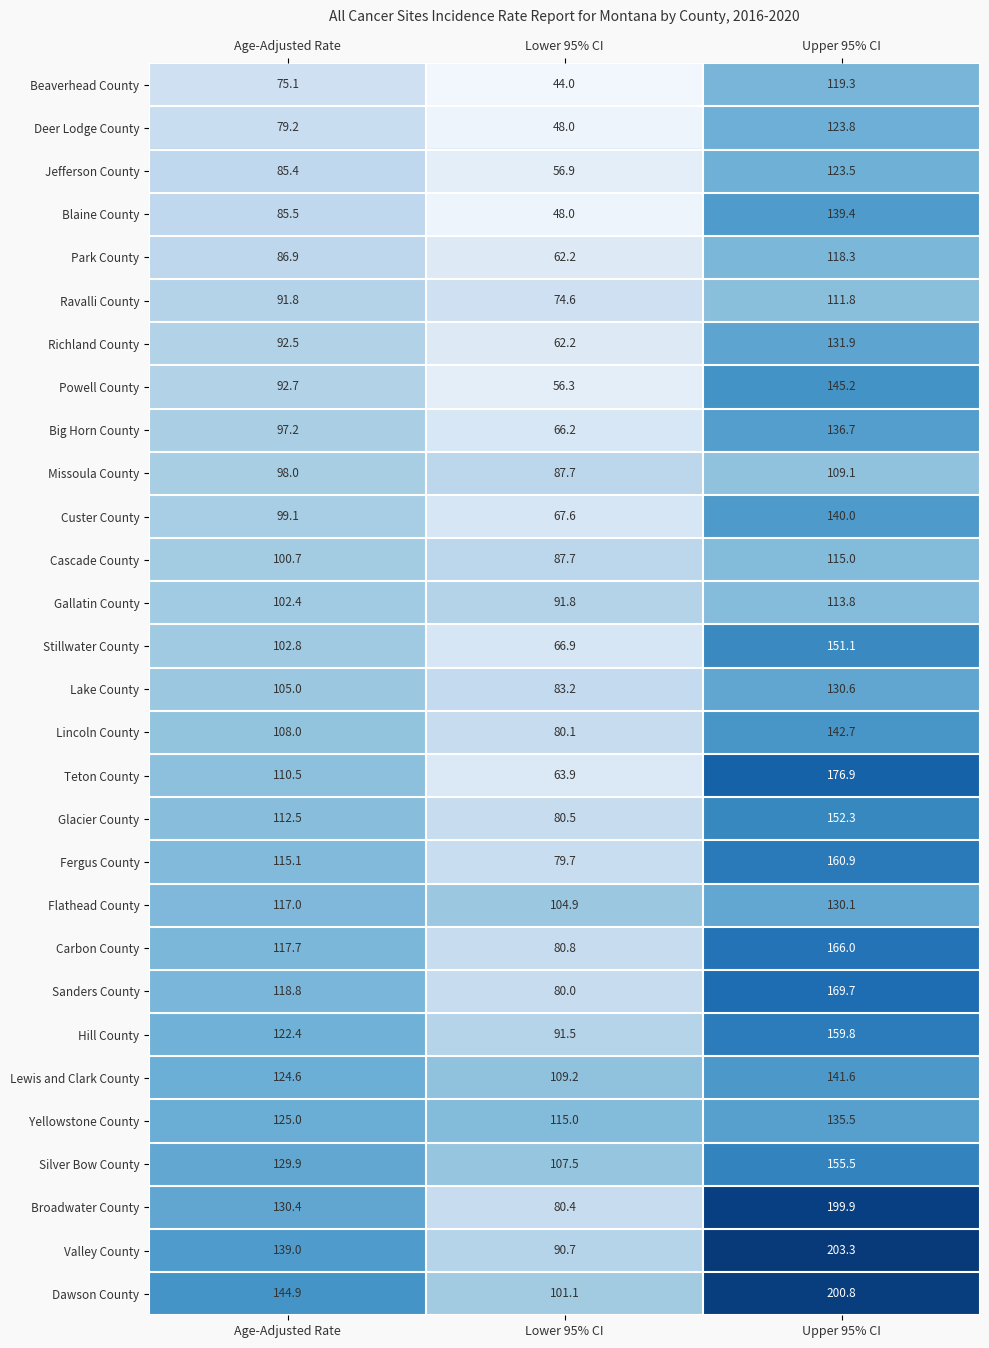

What is the sum of all Valley County values?

433.0